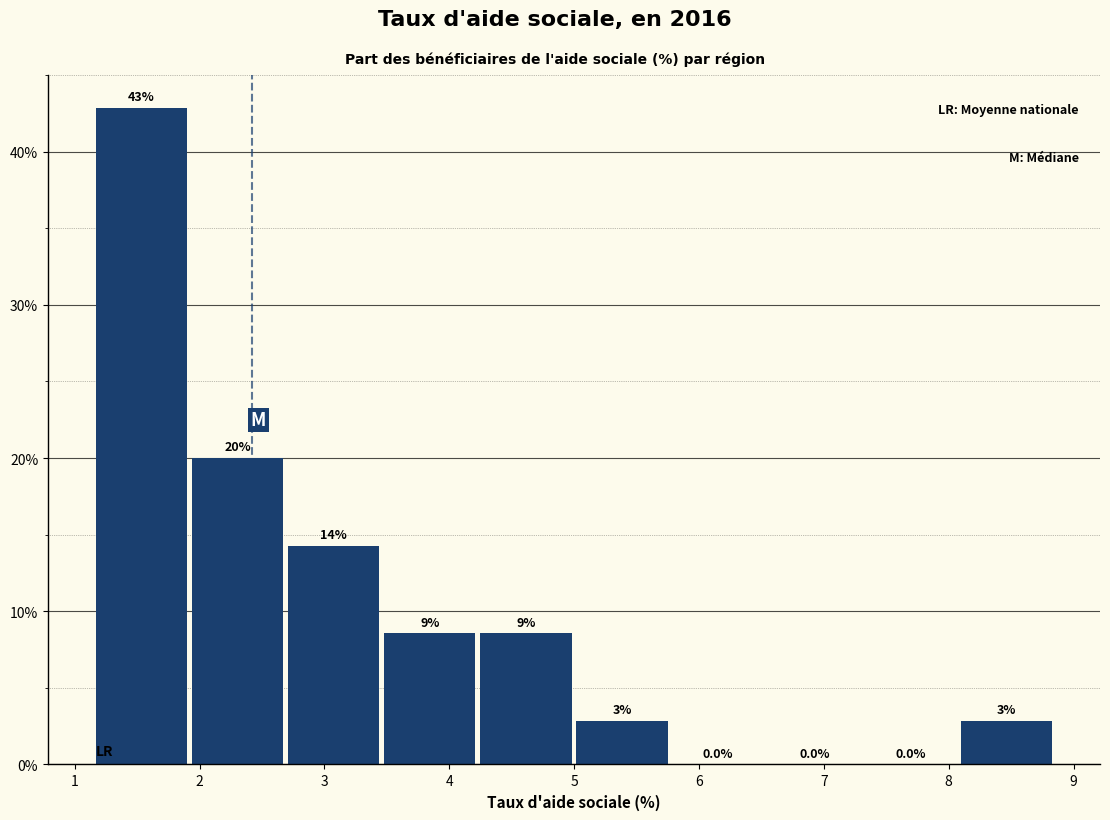

Which range on the x-axis has the tallest bar?

1.2 to 1.9